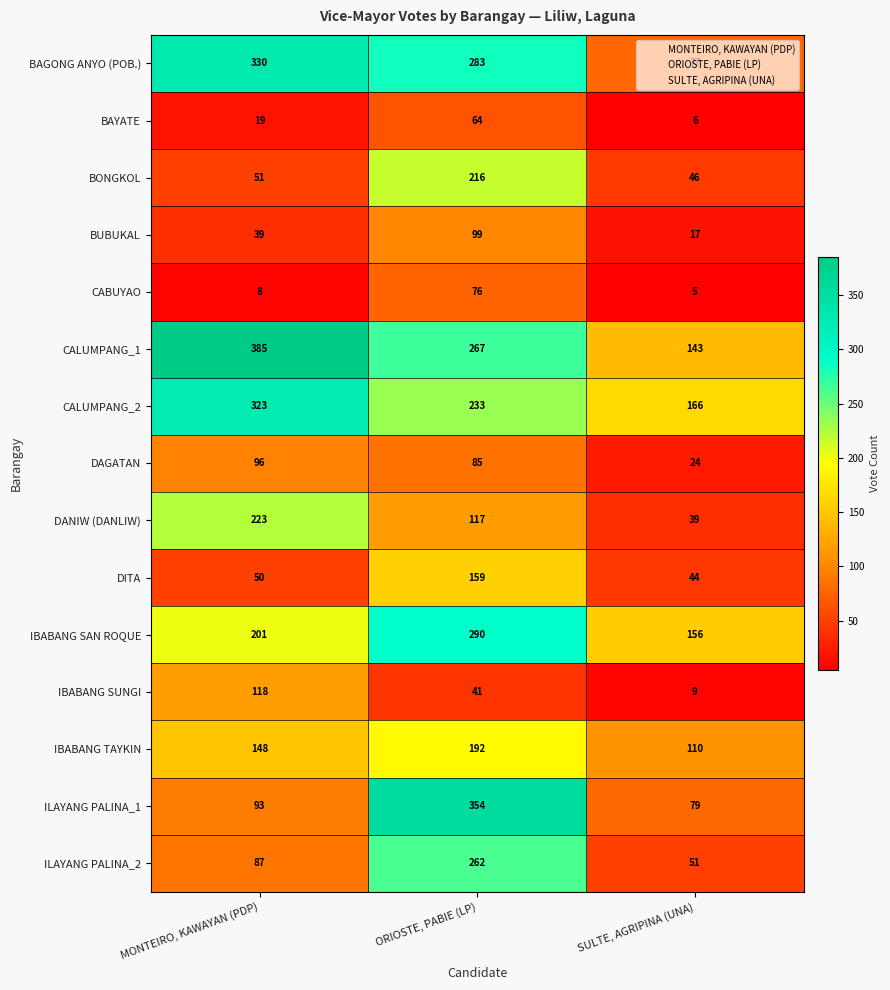

Which category has the highest value across all series?

MONTEIRO, KAWAYAN (PDP)